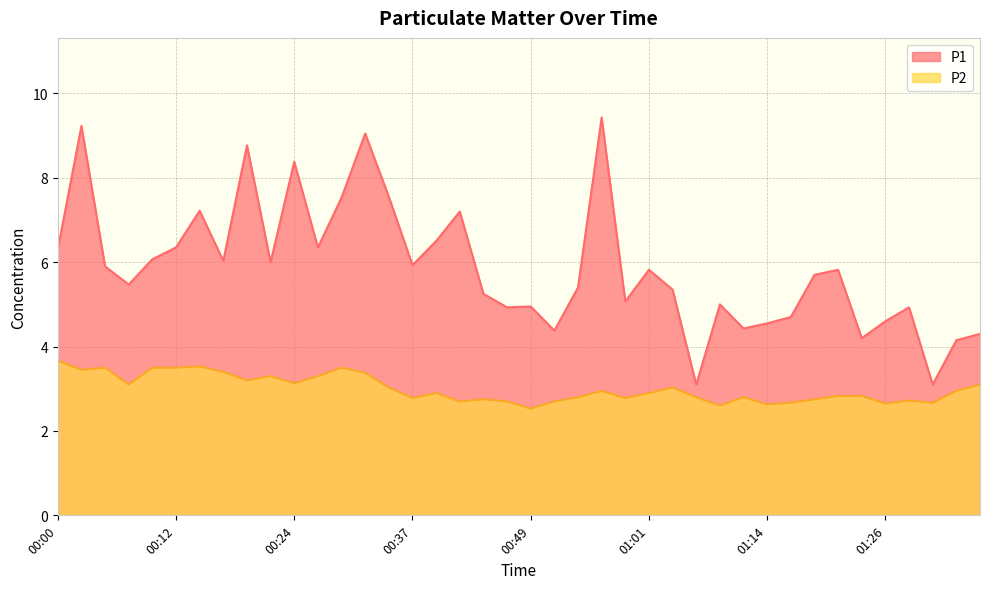

What is the approximate value of P1 at 00:22?

6.0